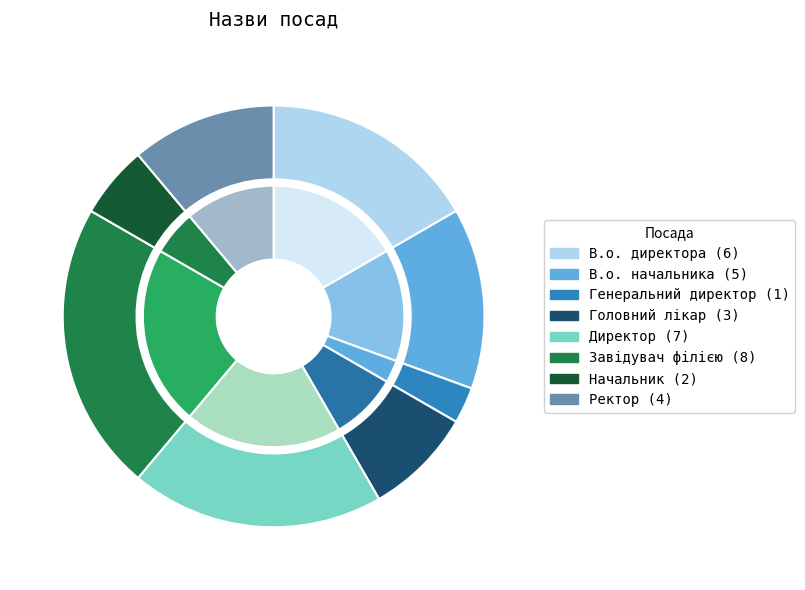

Is Генеральний директор the majority of the pie?

No